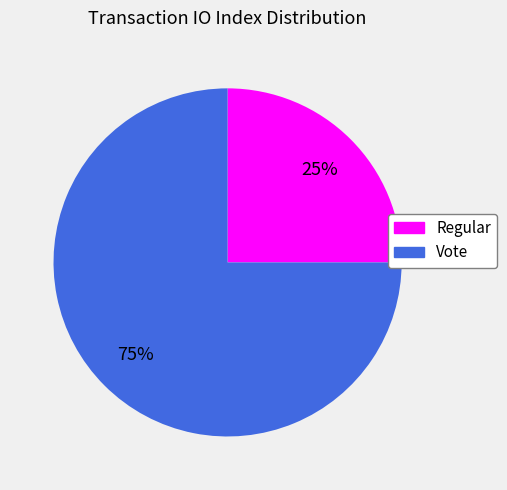

To the nearest percent, what is the difference between the largest and smallest slice percentages?

50%